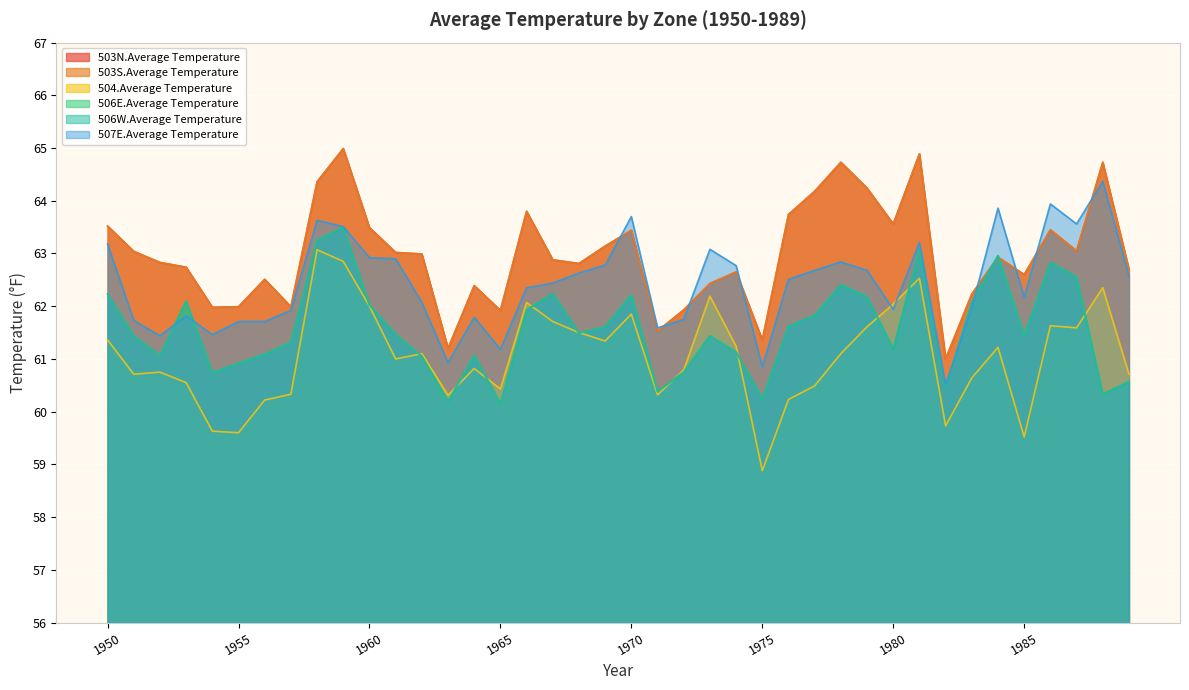

What are all the series names shown in the legend?

503N.Average Temperature, 503S.Average Temperature, 504.Average Temperature, 506E.Average Temperature, 506W.Average Temperature, 507E.Average Temperature